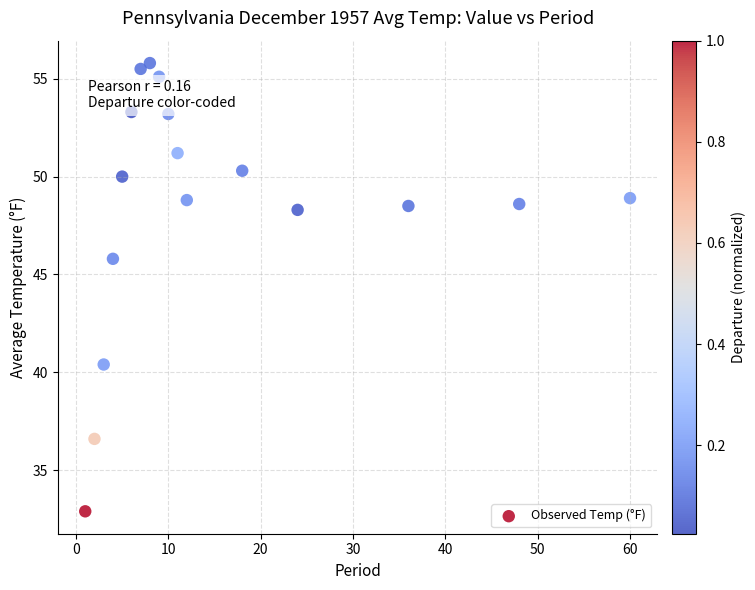

What is the range of Y values (max minus min)?

22.9